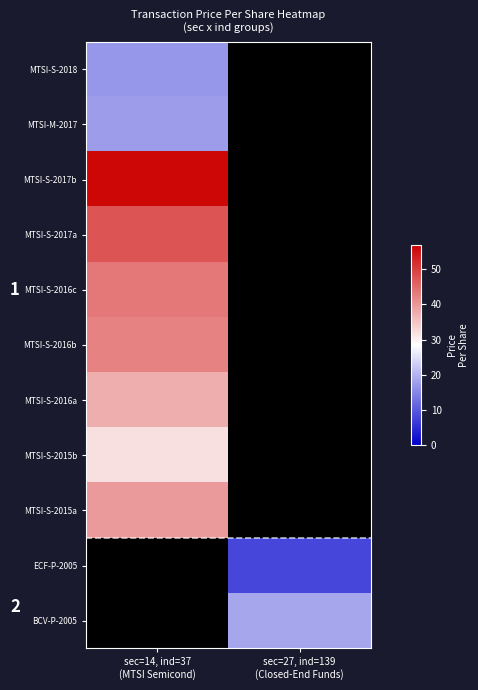

At how many categories does at least one series exceed 49?

1